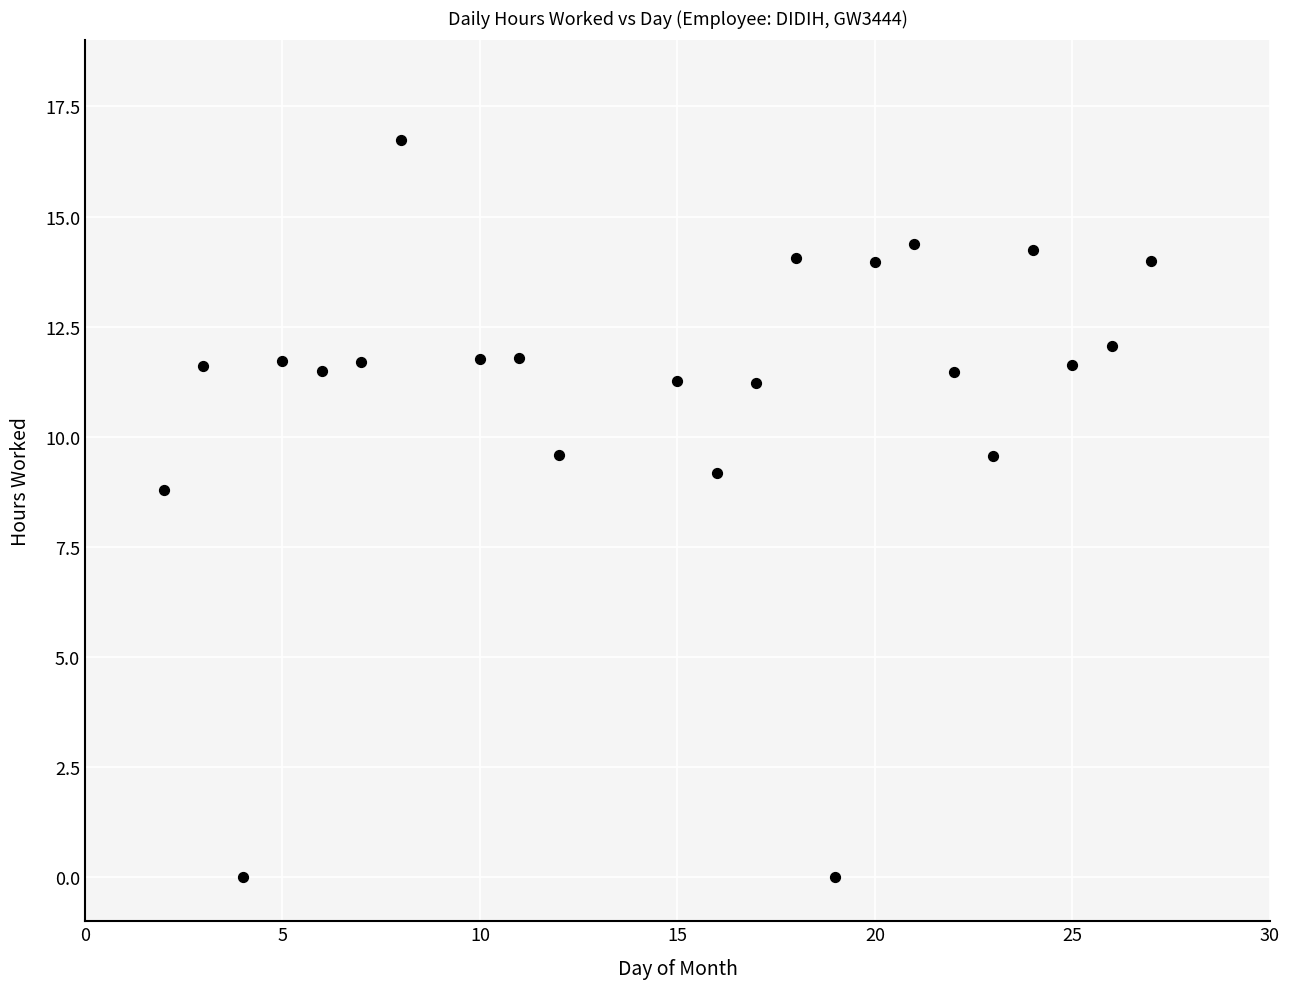

What Y value in the scatter plot is closest to 8?

8.8